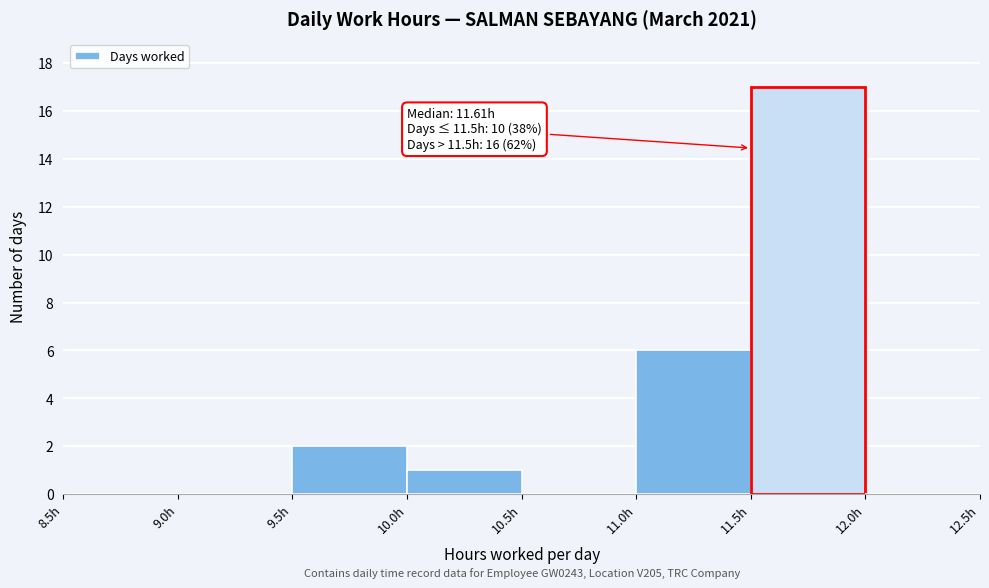

Which range on the x-axis has the tallest bar?

11.5 to 12.0